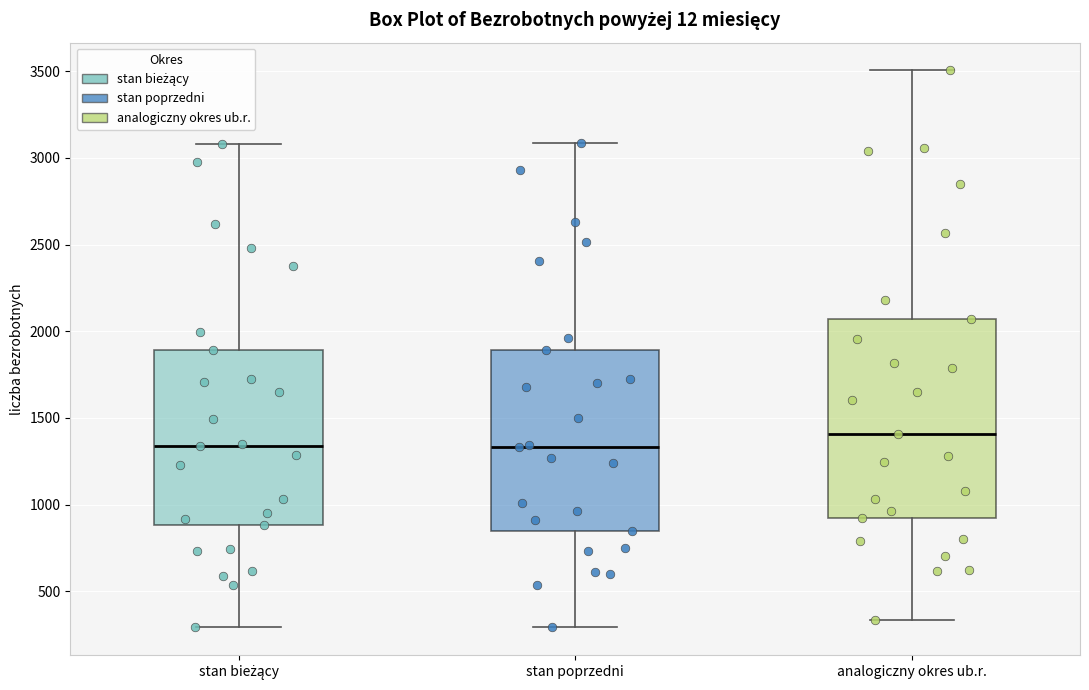

Which box's median line is the highest?

analogiczny okres ub.r.